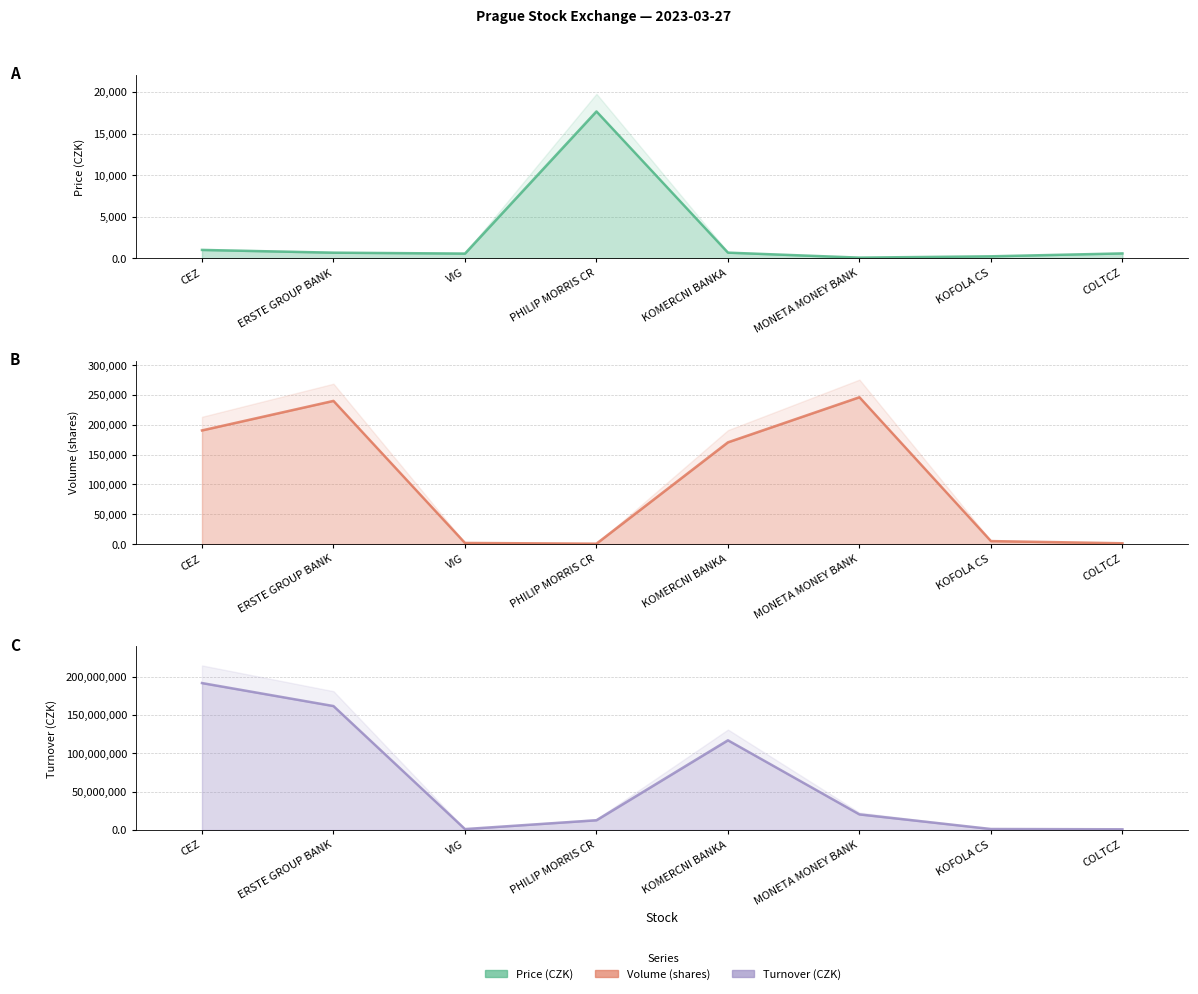

What is the label of the 8th point from the left?

COLTCZ